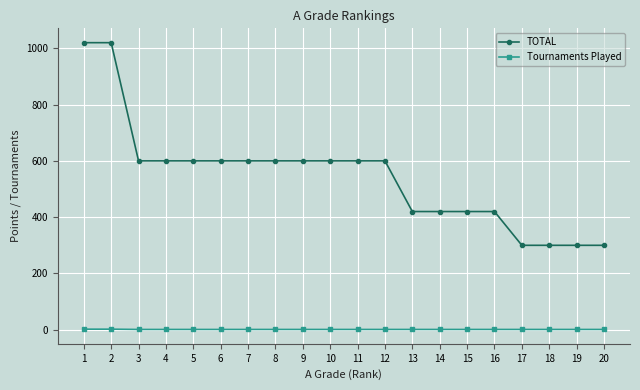

True or false: TOTAL and Tournaments Played cross at least once.

False